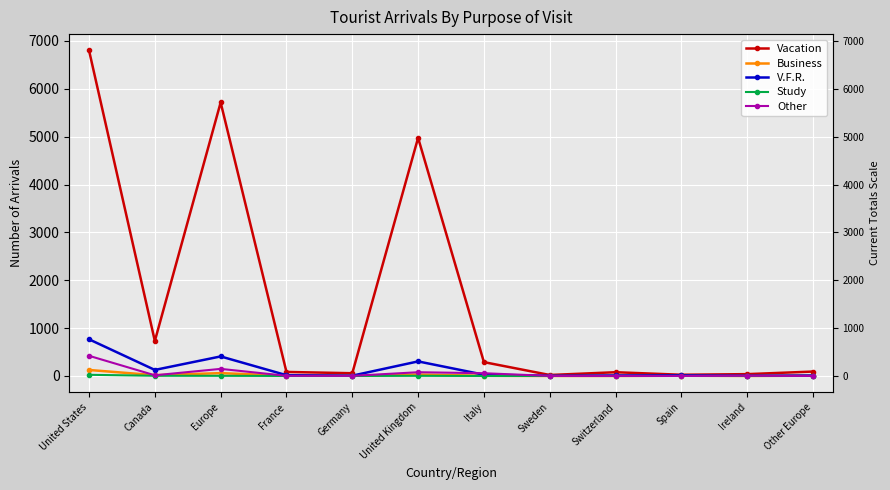

At how many categories does at least one series exceed 3645?

3